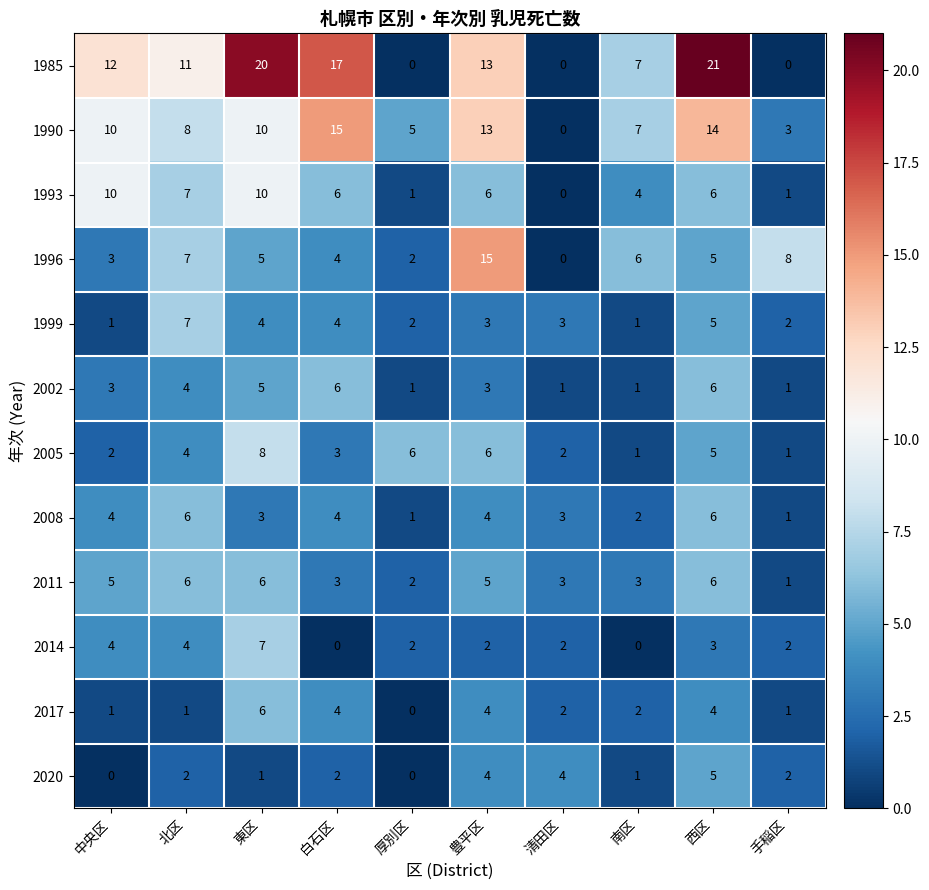

What is the difference between the maximum and minimum values in the 2011 series?

5